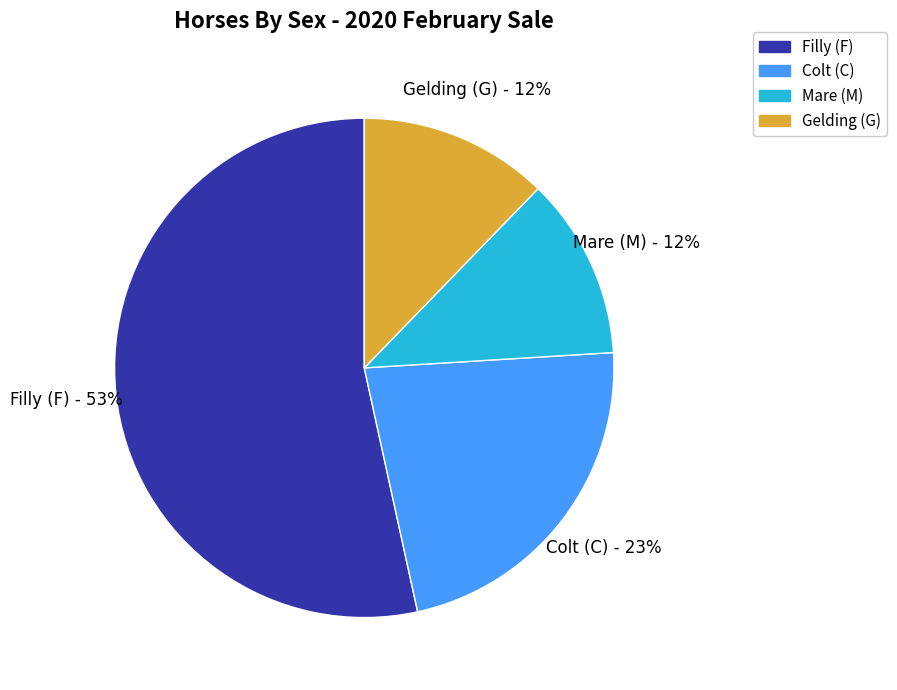

Which slice represents more than half of the pie?

Filly (F)